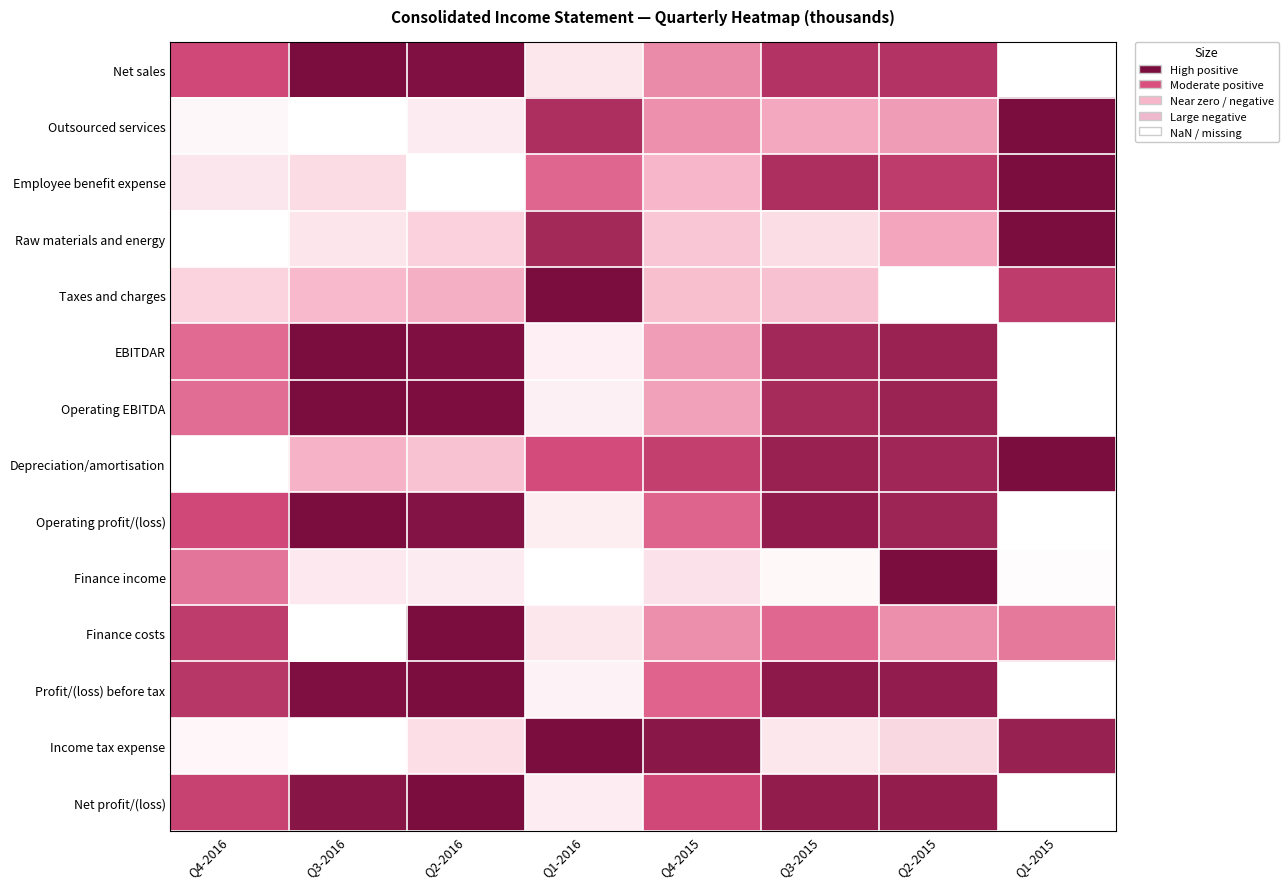

Reading left to right, what are all the values shown in this chart?

Net sales: Q4-2016=0.7	Q3-2016=1.0	Q2-2016=1.0	Q1-2016=0.1	Q4-2015=0.5	Q3-2015=0.8	Q2-2015=0.8	Q1-2015=0.0
Outsourced services: Q4-2016=0.0	Q3-2016=0.0	Q2-2016=0.1	Q1-2016=0.8	Q4-2015=0.5	Q3-2015=0.4	Q2-2015=0.4	Q1-2015=1.0
Employee benefit expense: Q4-2016=0.1	Q3-2016=0.2	Q2-2016=0.0	Q1-2016=0.6	Q4-2015=0.3	Q3-2015=0.8	Q2-2015=0.8	Q1-2015=1.0
Raw materials and energy: Q4-2016=0.0	Q3-2016=0.1	Q2-2016=0.2	Q1-2016=0.9	Q4-2015=0.3	Q3-2015=0.2	Q2-2015=0.4	Q1-2015=1.0
Taxes and charges: Q4-2016=0.2	Q3-2016=0.3	Q2-2016=0.4	Q1-2016=1.0	Q4-2015=0.3	Q3-2015=0.3	Q2-2015=0.0	Q1-2015=0.8
EBITDAR: Q4-2016=0.6	Q3-2016=1.0	Q2-2016=1.0	Q1-2016=0.1	Q4-2015=0.4	Q3-2015=0.9	Q2-2015=0.9	Q1-2015=0.0
Operating EBITDA: Q4-2016=0.6	Q3-2016=1.0	Q2-2016=1.0	Q1-2016=0.1	Q4-2015=0.4	Q3-2015=0.8	Q2-2015=0.9	Q1-2015=0.0
Depreciation/amortisation: Q4-2016=0.0	Q3-2016=0.3	Q2-2016=0.3	Q1-2016=0.7	Q4-2015=0.7	Q3-2015=0.9	Q2-2015=0.9	Q1-2015=1.0
Operating profit/(loss): Q4-2016=0.7	Q3-2016=1.0	Q2-2016=1.0	Q1-2016=0.1	Q4-2015=0.6	Q3-2015=0.9	Q2-2015=0.9	Q1-2015=0.0
Finance income: Q4-2016=0.5	Q3-2016=0.1	Q2-2016=0.1	Q1-2016=0.0	Q4-2015=0.1	Q3-2015=0.0	Q2-2015=1.0	Q1-2015=0.0
Finance costs: Q4-2016=0.8	Q3-2016=0.0	Q2-2016=1.0	Q1-2016=0.1	Q4-2015=0.5	Q3-2015=0.6	Q2-2015=0.5	Q1-2015=0.5
Profit/(loss) before tax: Q4-2016=0.8	Q3-2016=1.0	Q2-2016=1.0	Q1-2016=0.1	Q4-2015=0.6	Q3-2015=0.9	Q2-2015=0.9	Q1-2015=0.0
Income tax expense: Q4-2016=0.0	Q3-2016=0.0	Q2-2016=0.2	Q1-2016=1.0	Q4-2015=0.9	Q3-2015=0.1	Q2-2015=0.2	Q1-2015=0.9
Net profit/(loss): Q4-2016=0.7	Q3-2016=1.0	Q2-2016=1.0	Q1-2016=0.1	Q4-2015=0.7	Q3-2015=0.9	Q2-2015=0.9	Q1-2015=0.0